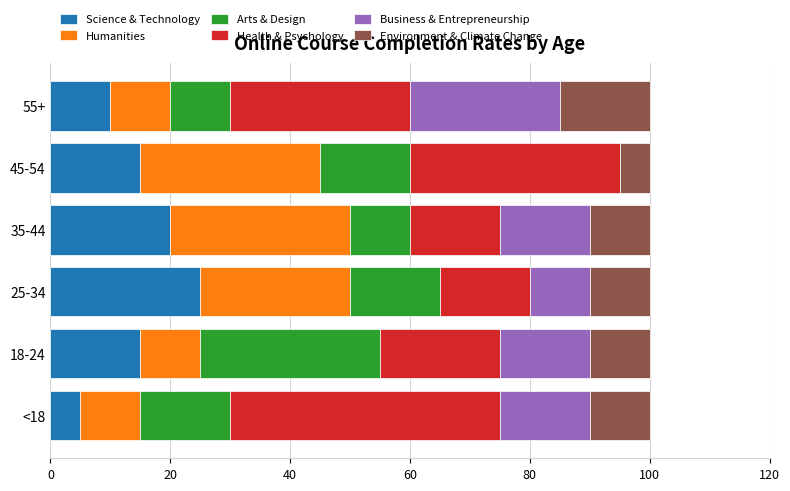

True or false: Science & Technology has a value of 10 at 55+.

True